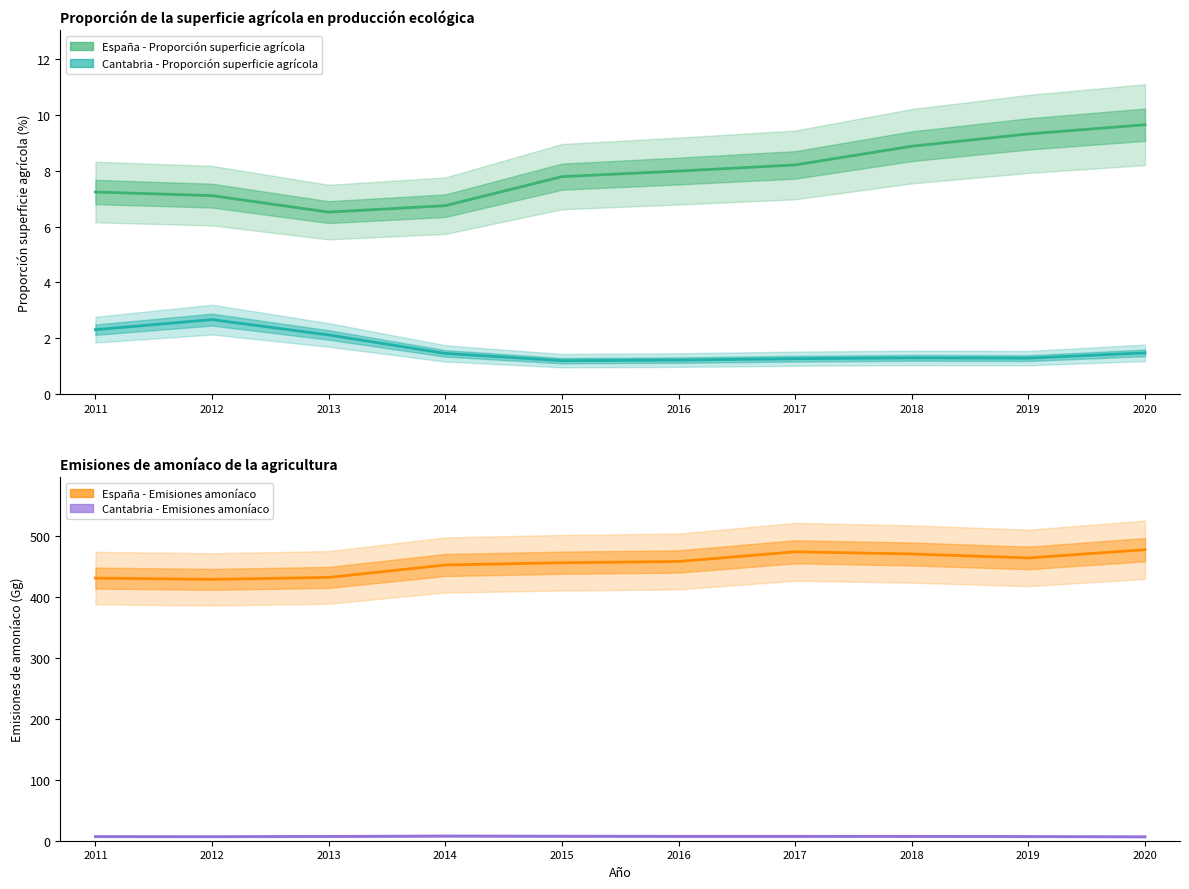

At which category does the chart reach its minimum across all series?

2015